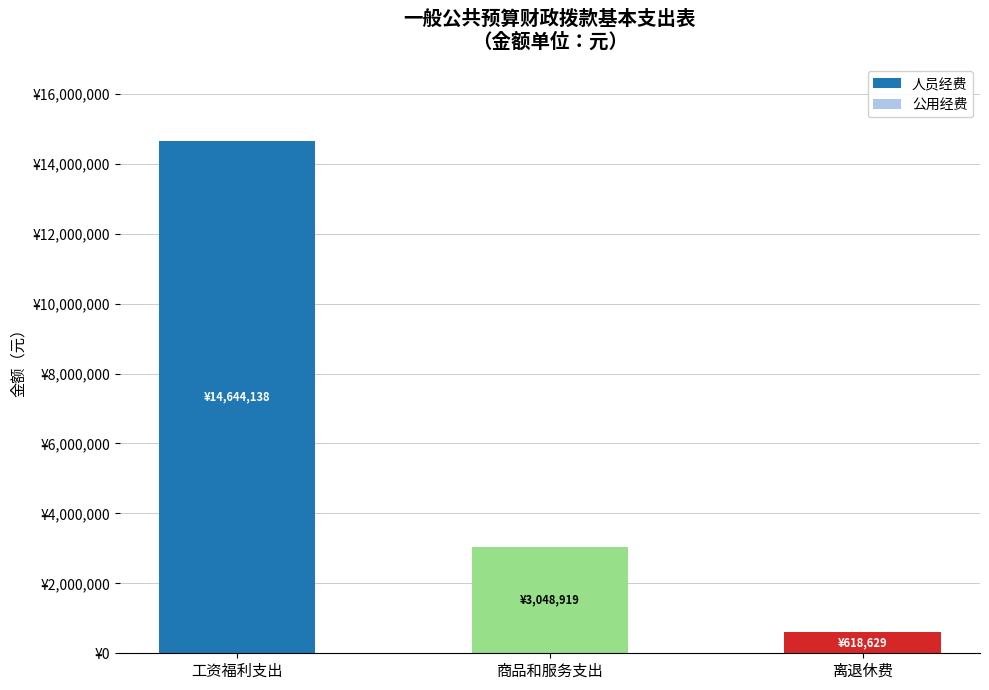

What are all the series names shown in the legend?

人员经费, 公用经费